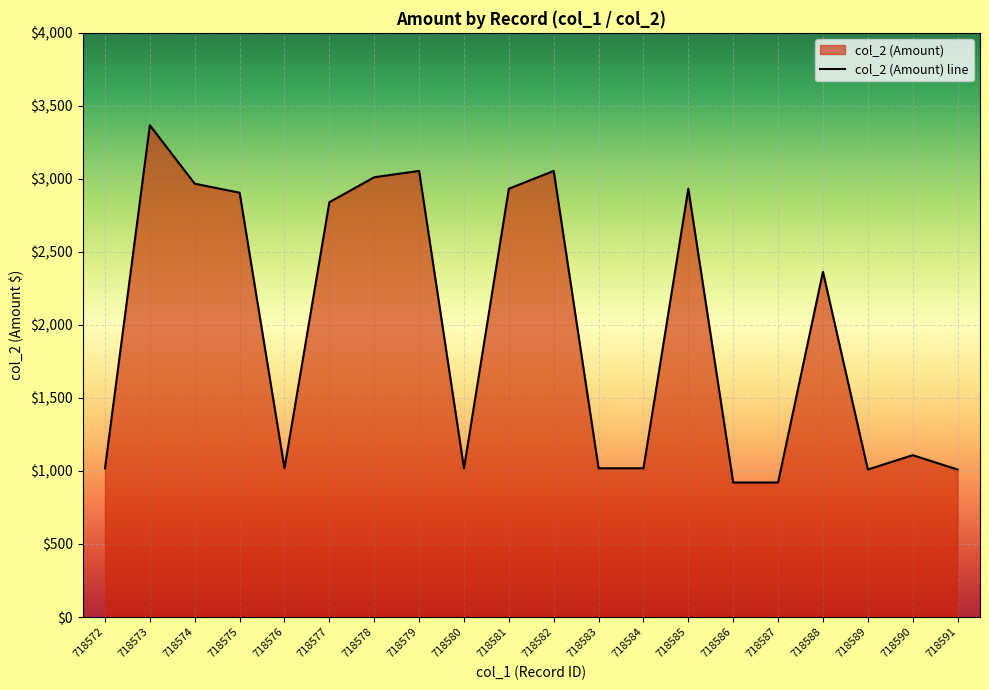

List the labels in order of value, largest first.

718573, 718579, 718582, 718578, 718574, 718581, 718585, 718575, 718577, 718588, 718590, 718572, 718576, 718580, 718583, 718584, 718589, 718591, 718586, 718587